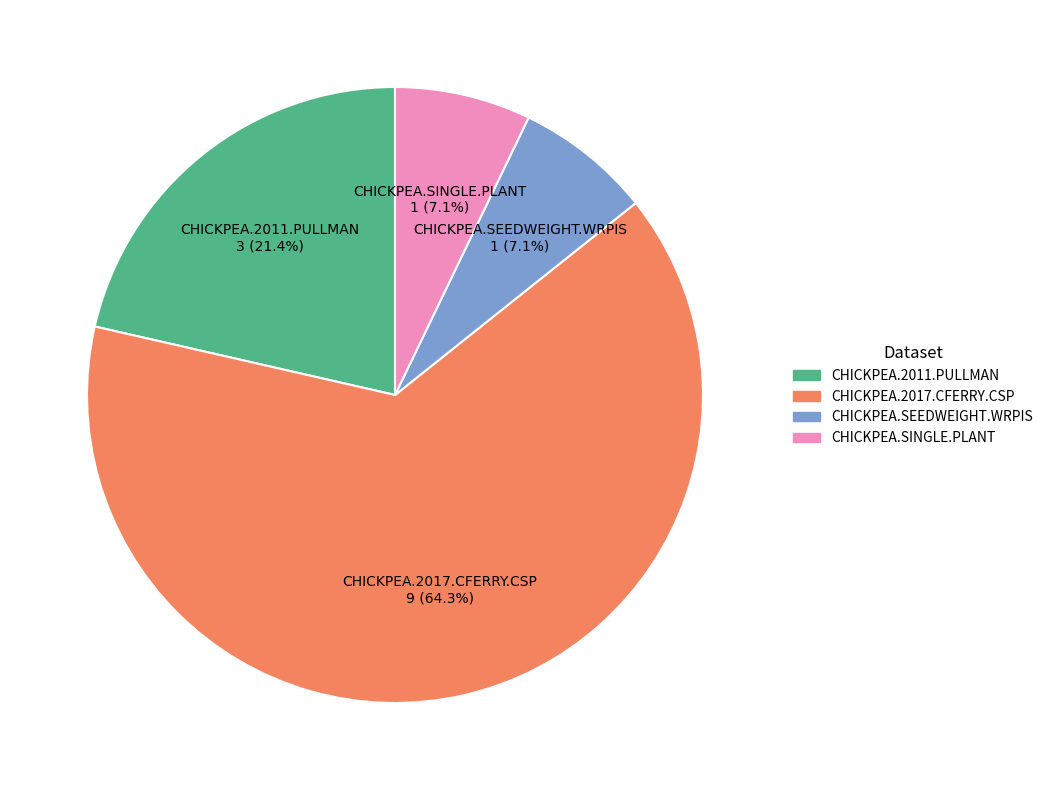

True or false: CHICKPEA.SINGLE.PLANT accounts for 7% of the total.

True